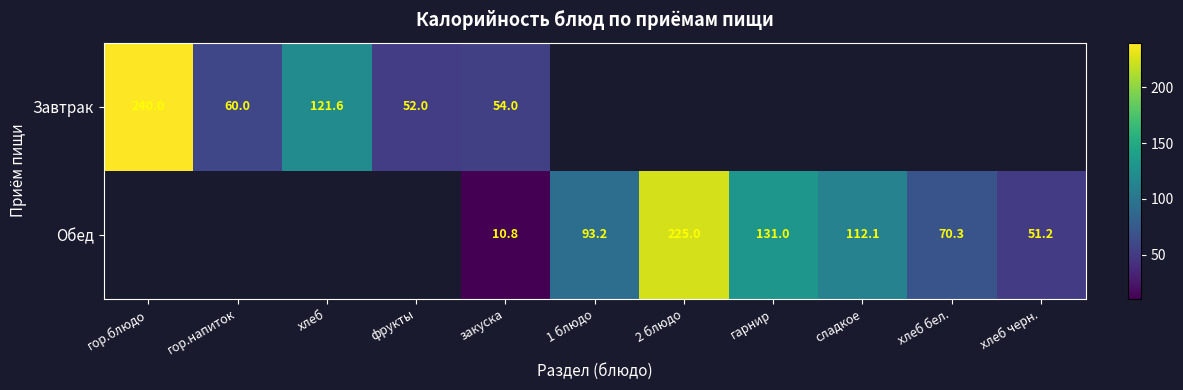

What is the total value across all series at закуска?

64.8